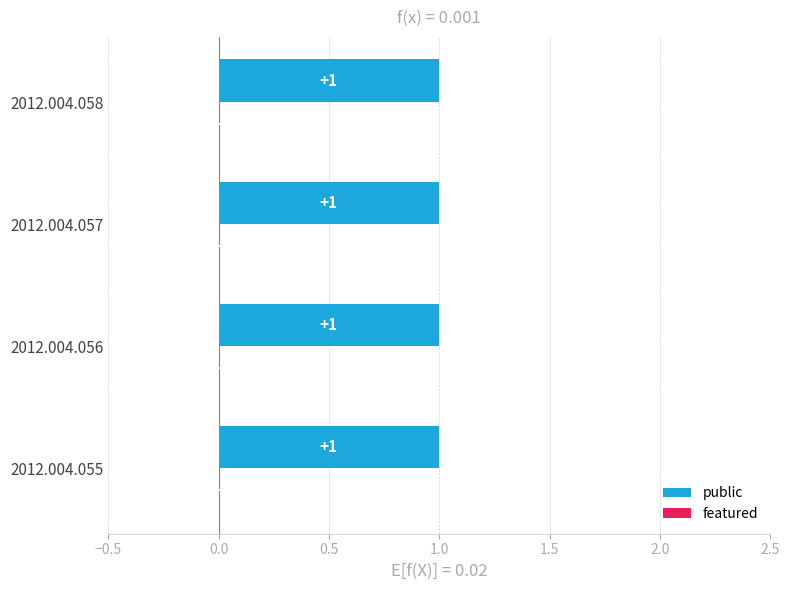

Count the number of categories in the chart.

4